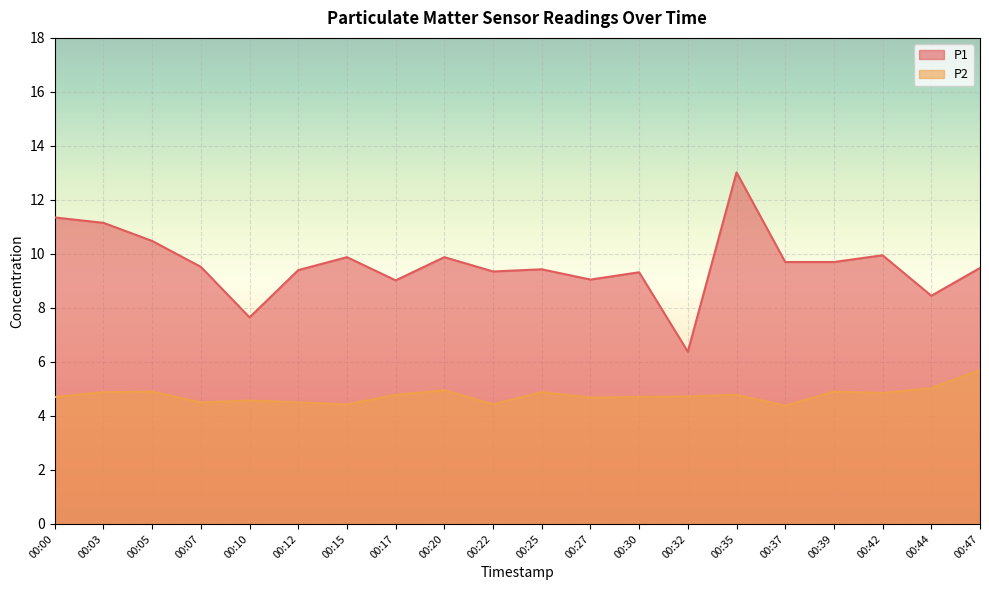

Rank the series by their average value, from highest to lowest.

P1, P2